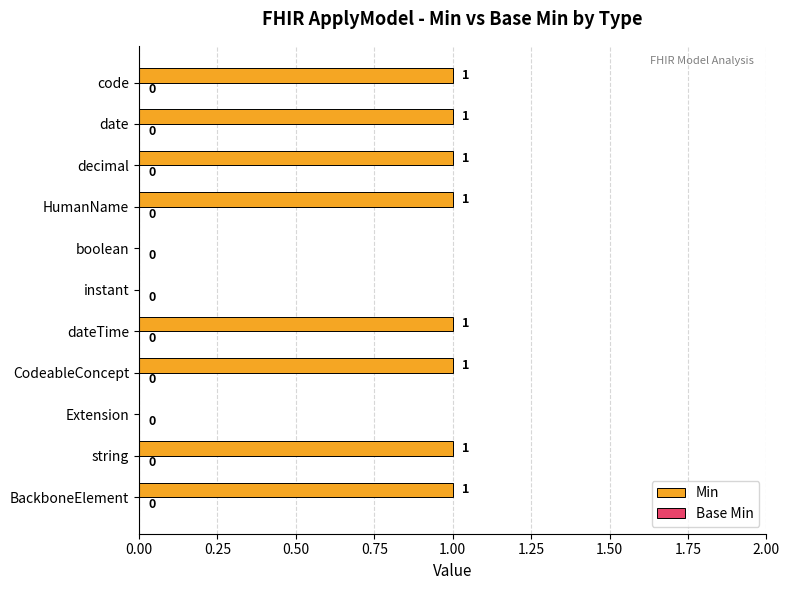

How many values are between 0 and 1?

11